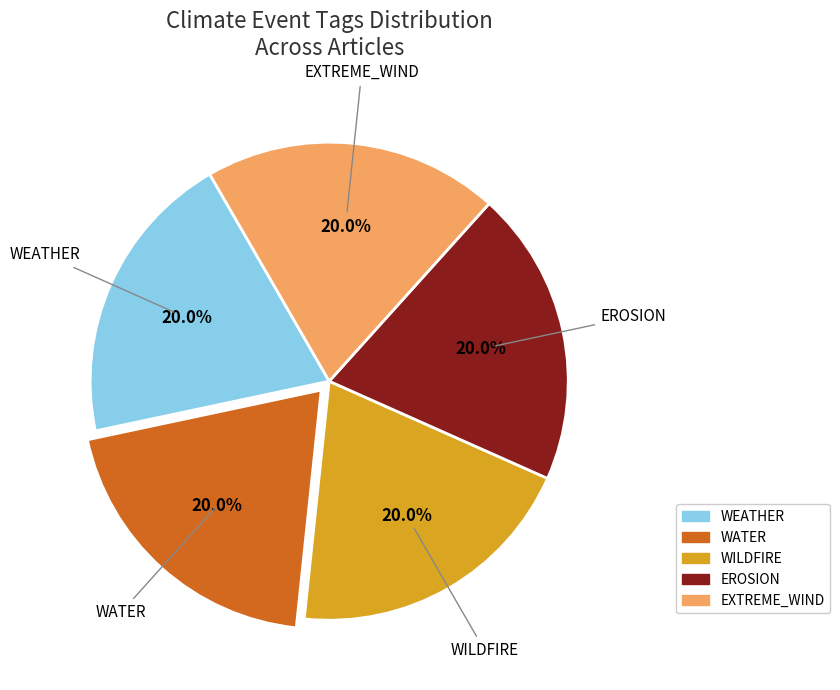

Count the number of slices in the pie.

5